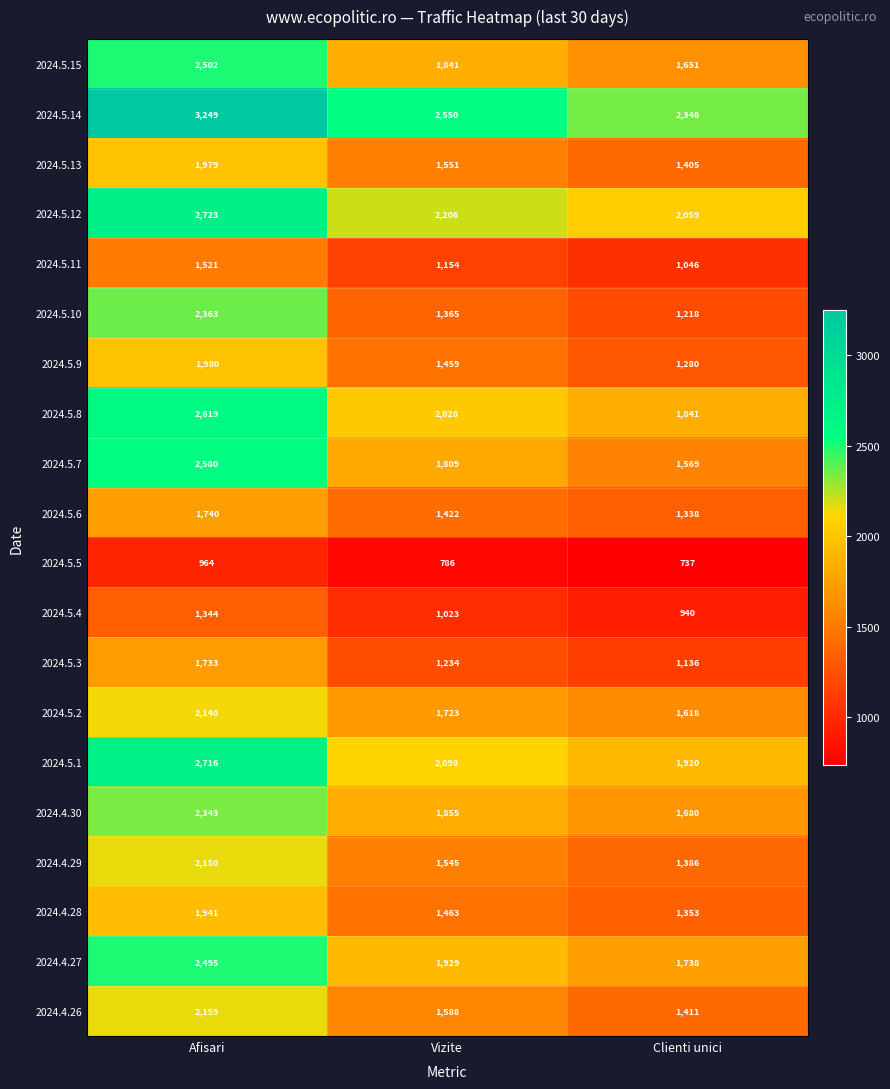

What is the sum of all 2024.5.15 values?

5994